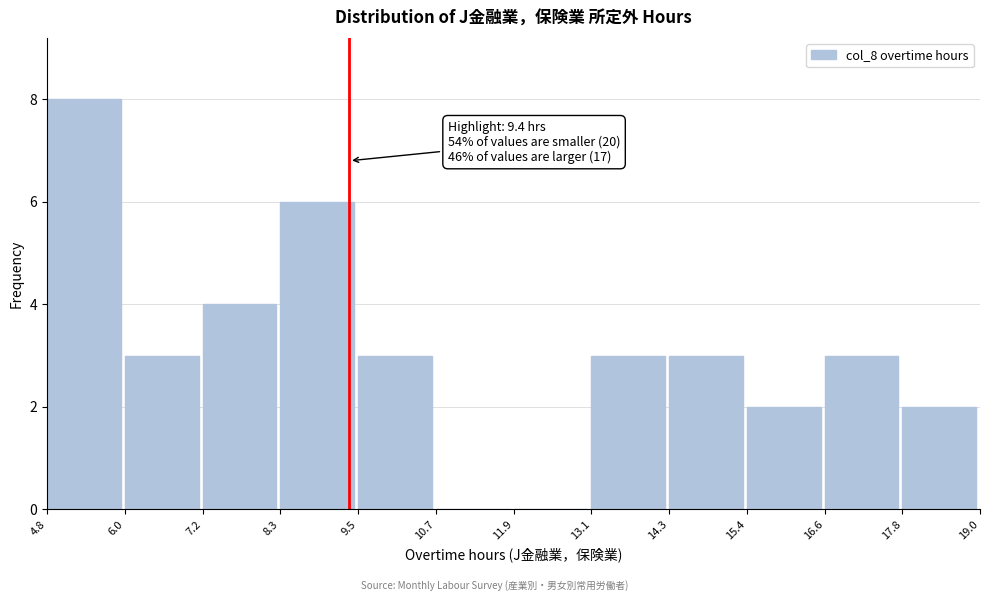

Over which range of the x-axis is the bar tallest?

4.8 to 6.0